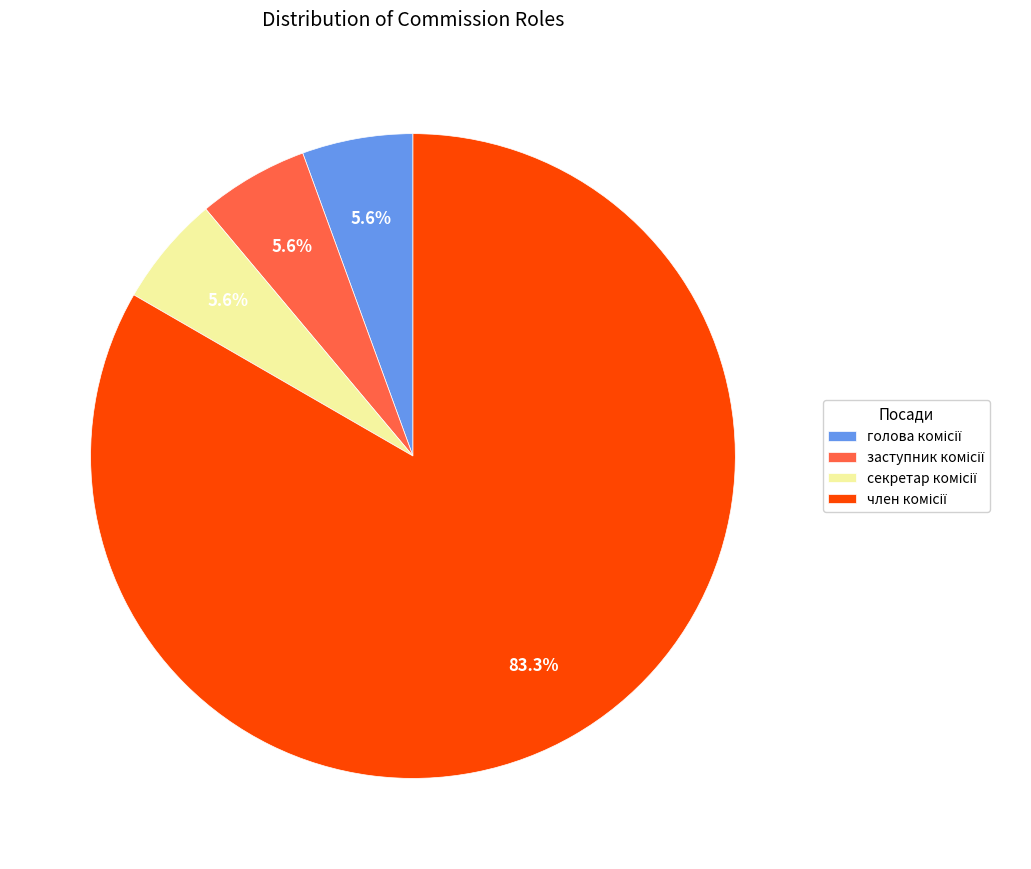

Is there any slice that represents more than half of the pie?

Yes